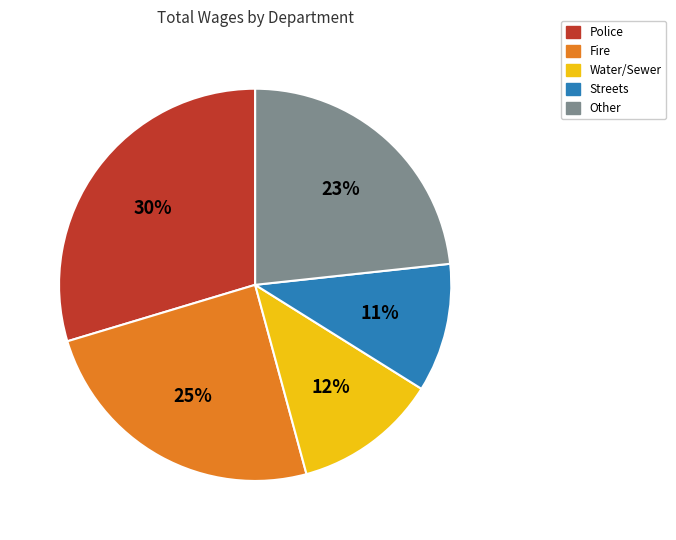

Which has a higher value, Police or Fire?

Police